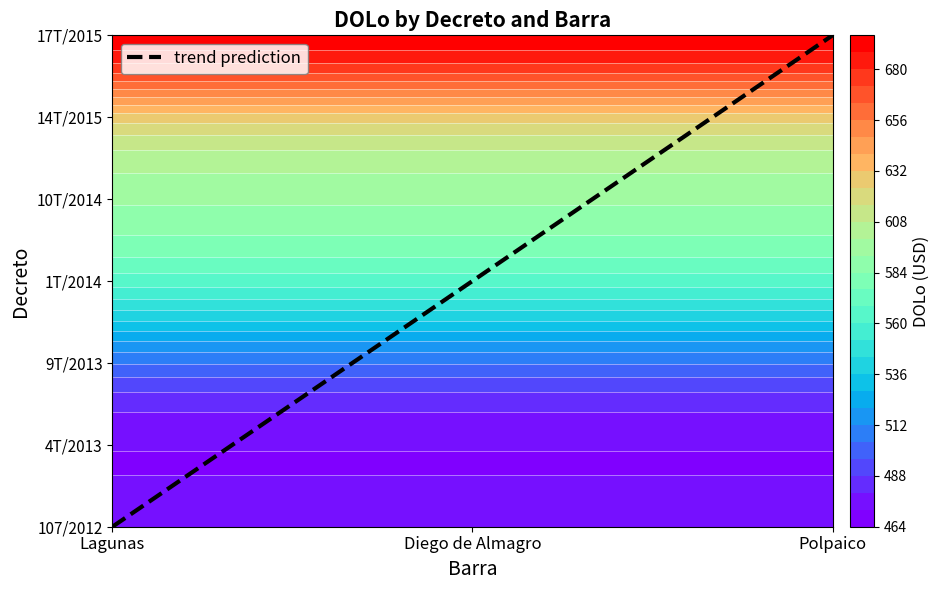

How many distinct data groups are displayed?

1